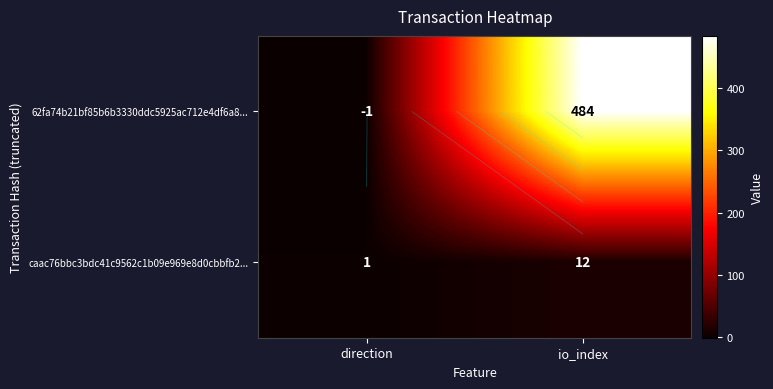

What is the sum of the 62fa74b21bf85b6b3330ddc5925ac712e4df6a8... values at direction and io_index?

483